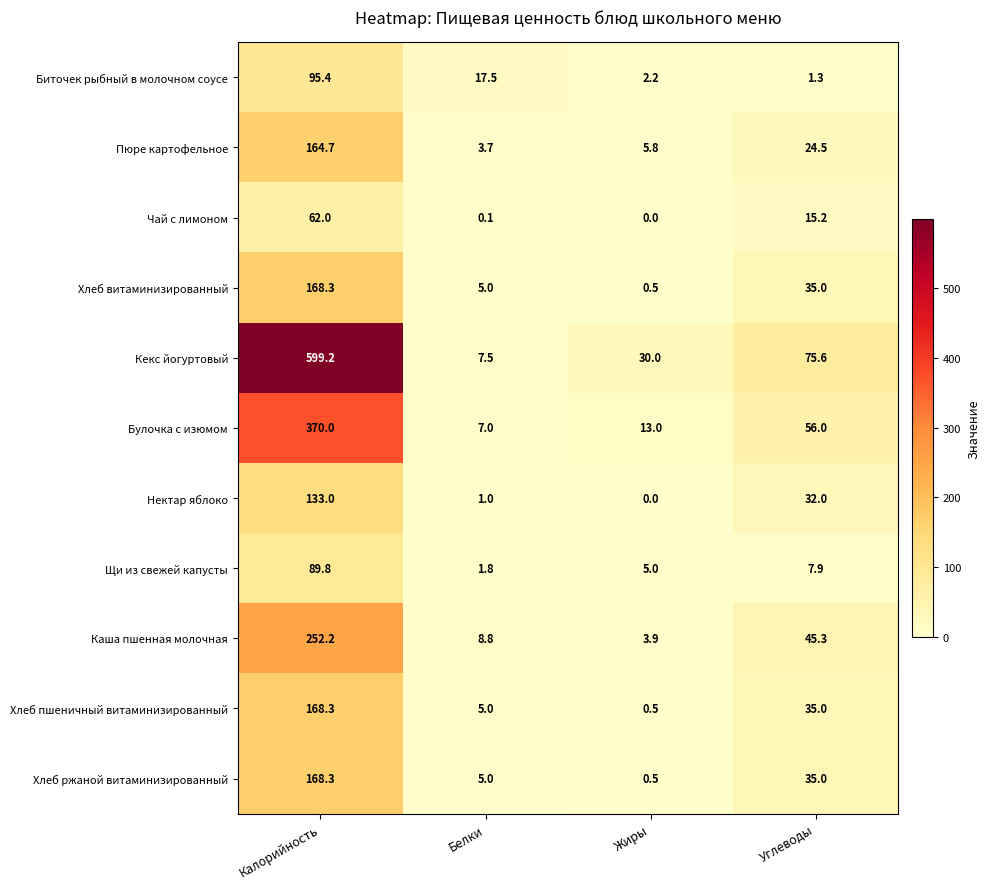

At which label is Кекс йогуртовый closest to 303?

Углеводы